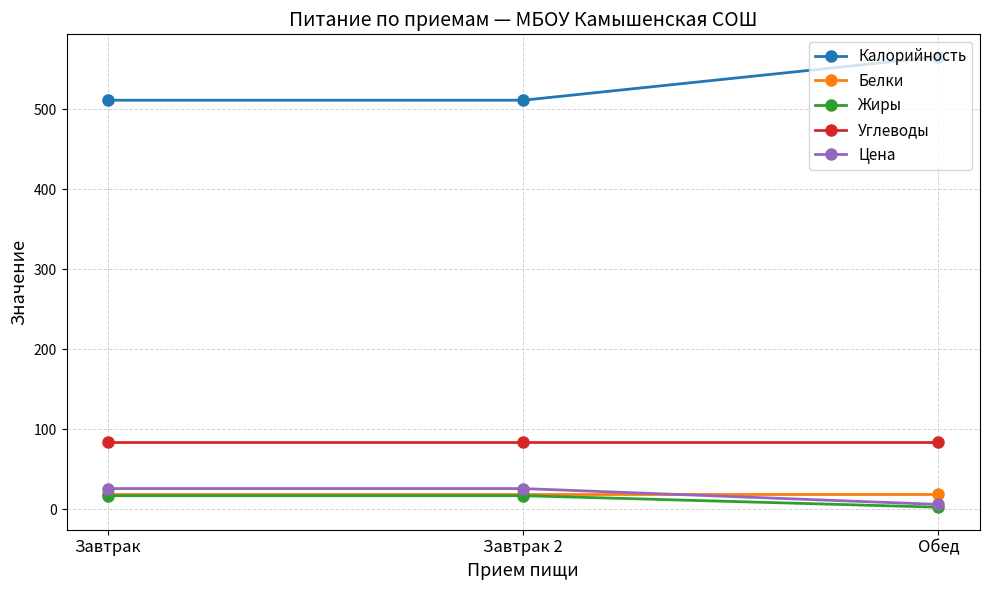

What position from the left is Обед?

3